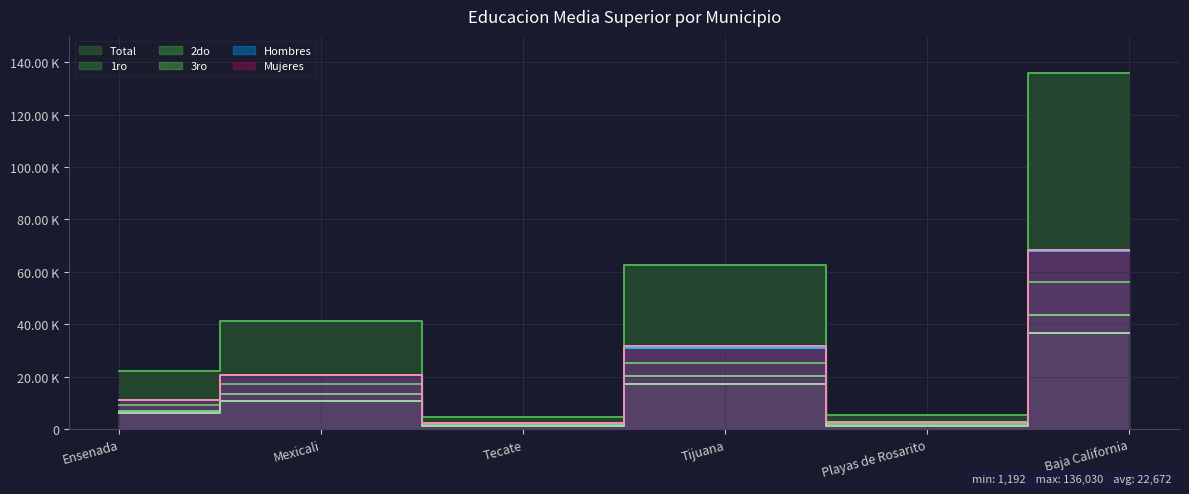

What is the approximate value of Mujeres at Tecate, to the nearest 10?

2200